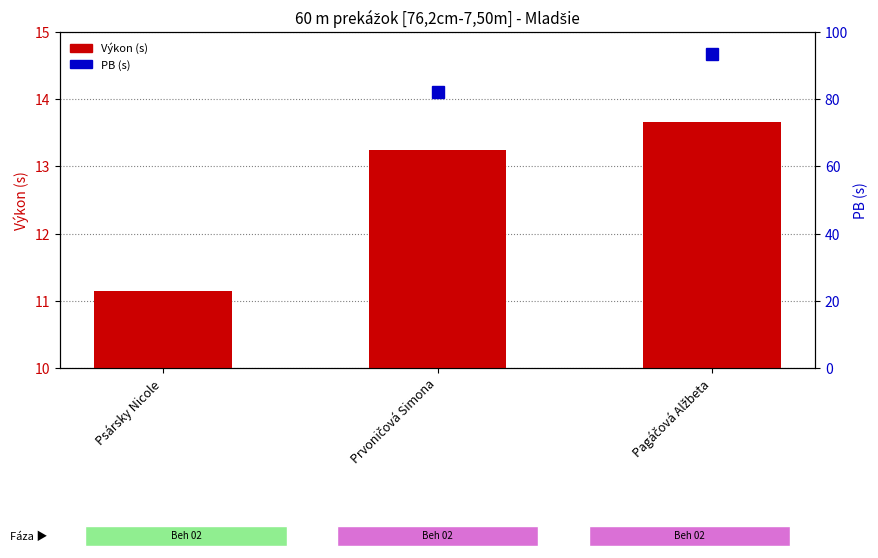

What is the change in value from Psársky Nicole to Prvoničová Simona?

+2.1